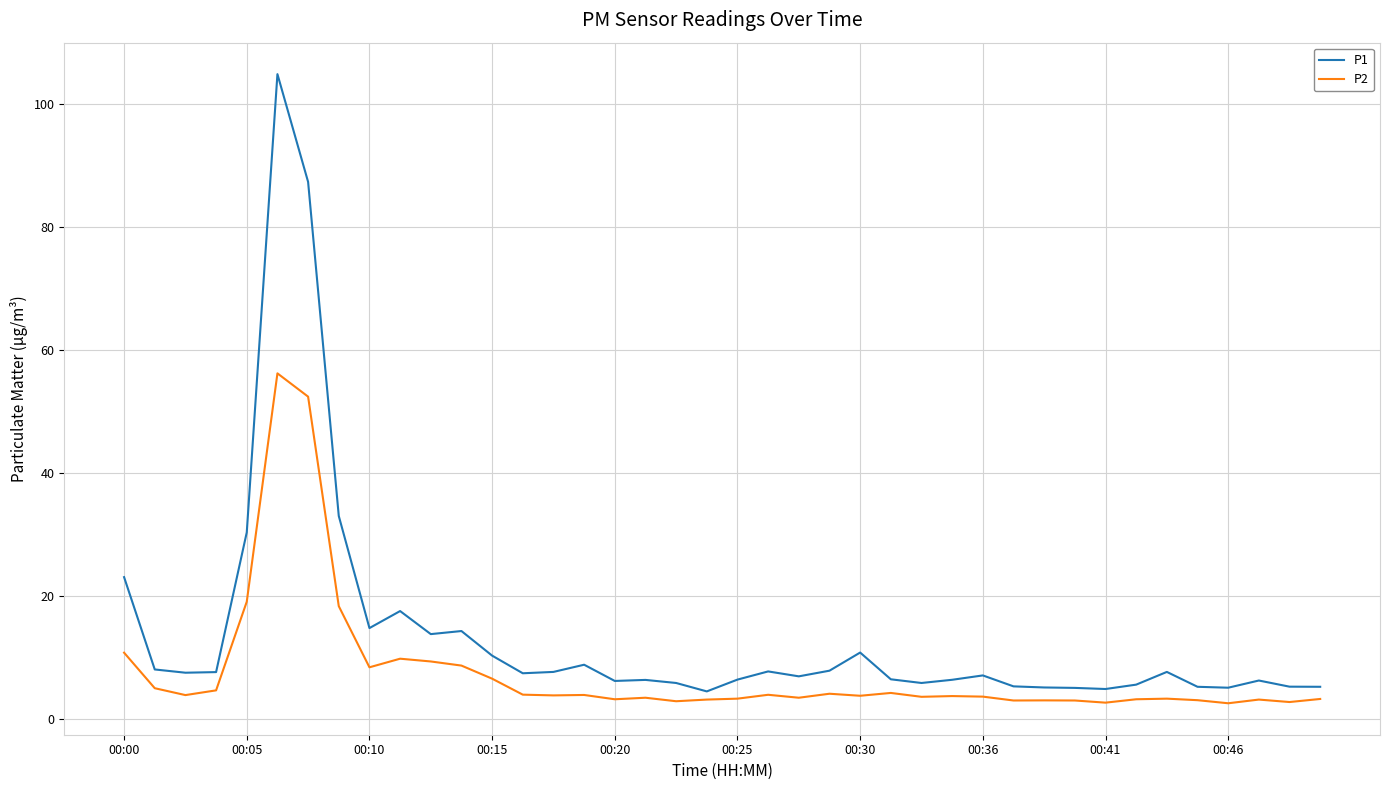

What is the difference between the maximum and minimum values in the P1 series?

100.4